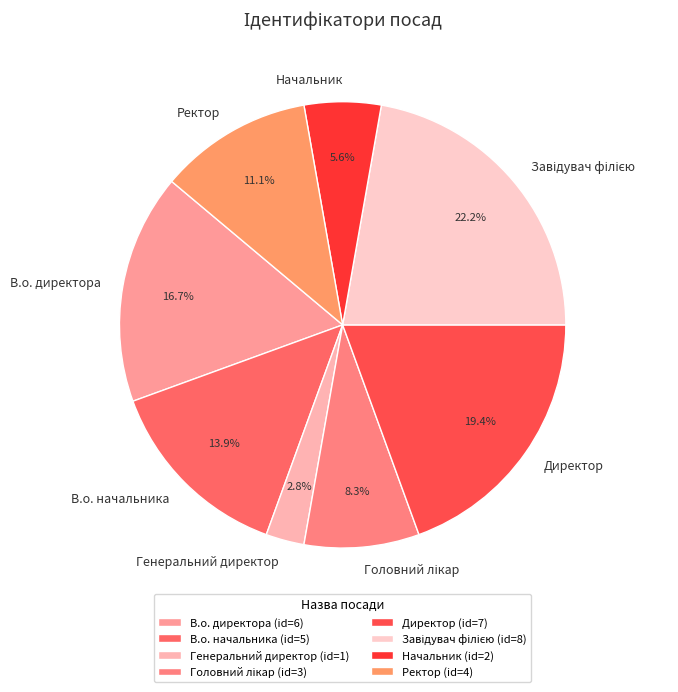

Combined, do Директор and В.о. директора account for over 50%?

No